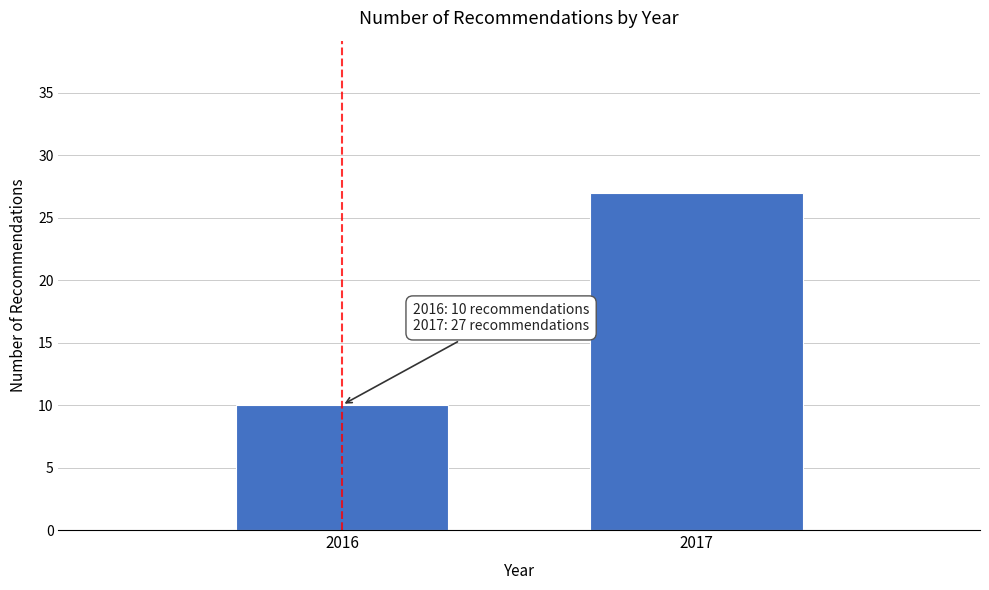

Reading right to left, what are all the values shown in this chart?

2017=27	2016=10